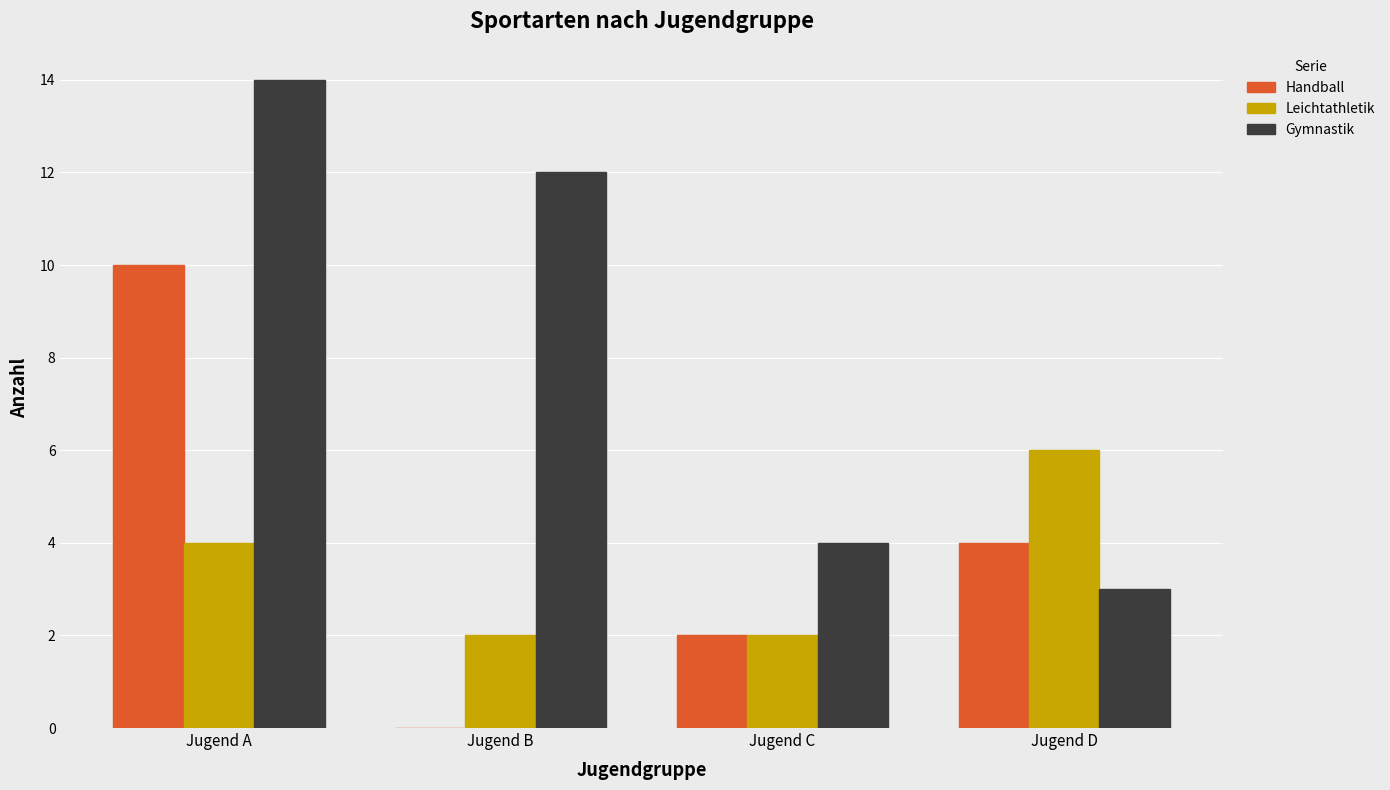

The Handball series shows 10 at Jugend A. True or false?

True